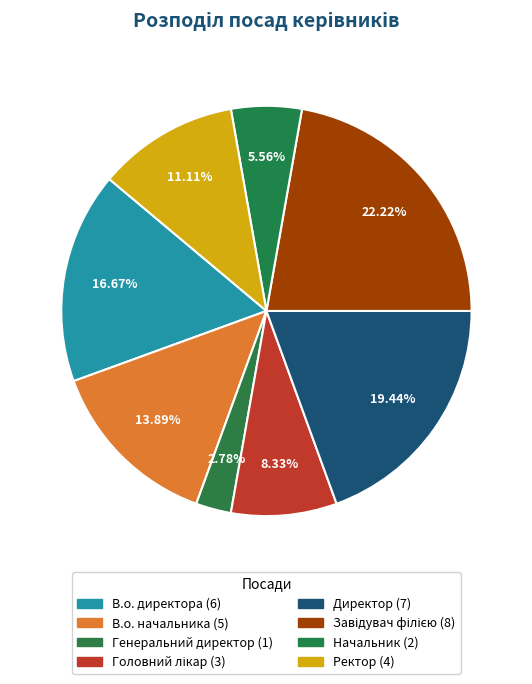

Count the number of slices in the pie.

8